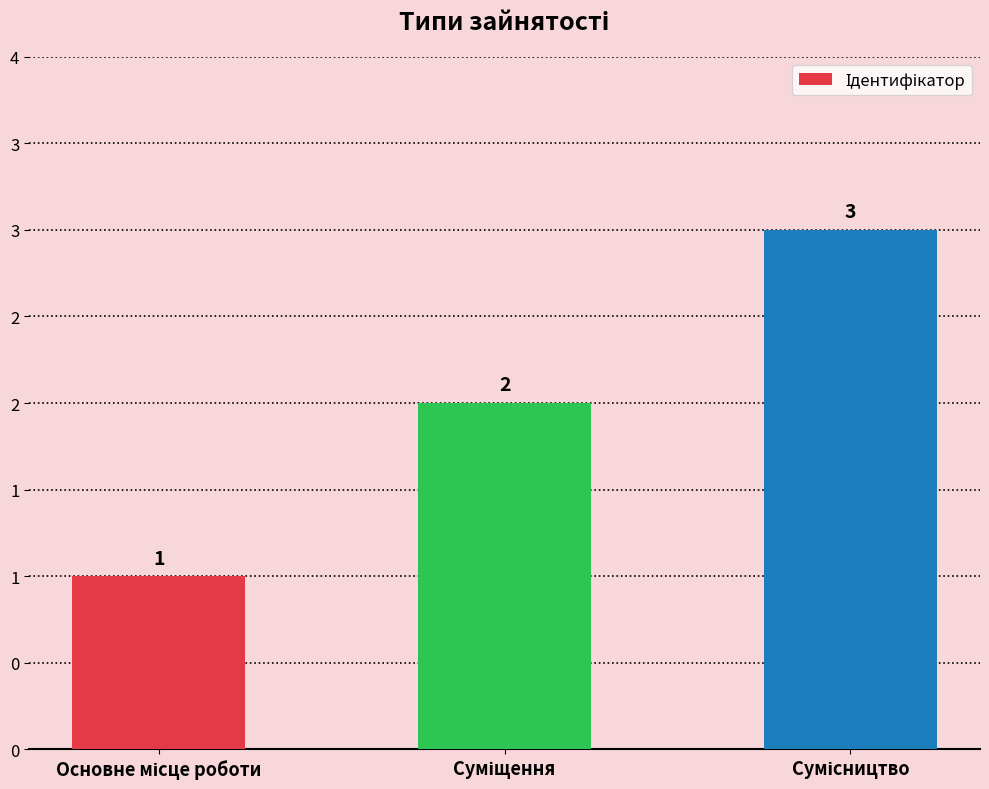

Which label corresponds to the largest value in the chart?

Сумісництво